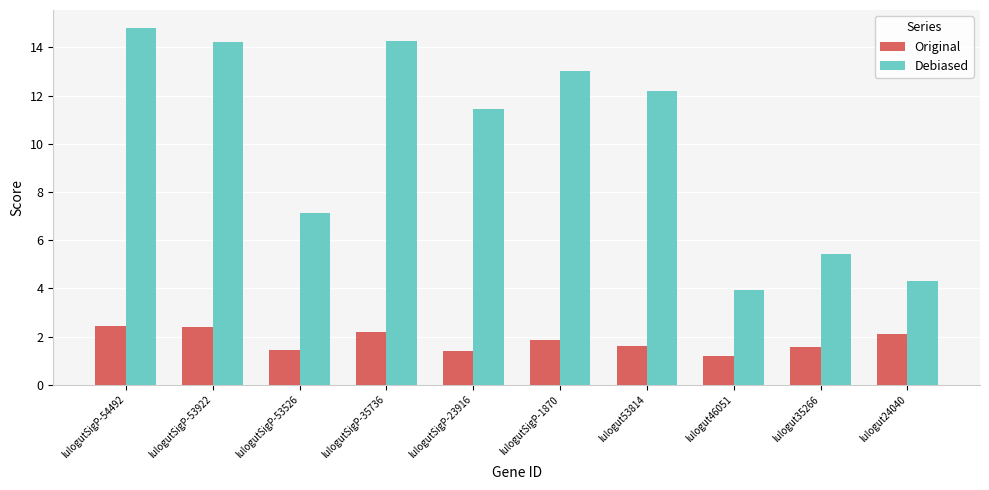

List the series in order of their peak value, highest first.

Debiased, Original